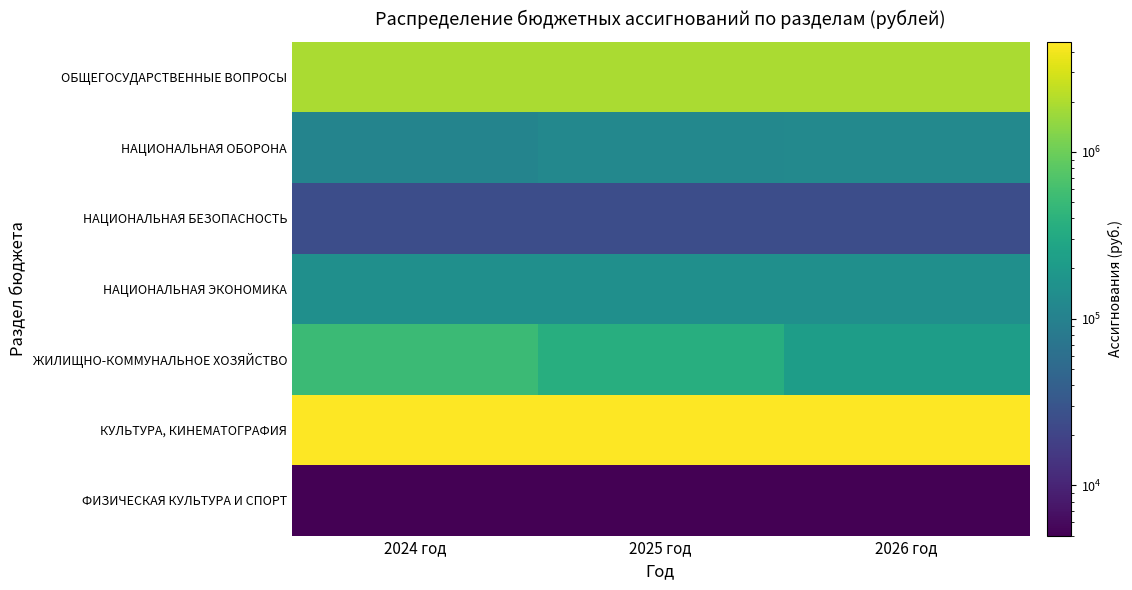

Reading left to right, extract all data points from this chart.

ОБЩЕГОСУДАРСТВЕННЫЕ ВОПРОСЫ: 2024 год=1936320	2025 год=1936320	2026 год=1936320
НАЦИОНАЛЬНАЯ ОБОРОНА: 2024 год=109468	2025 год=119519	2026 год=123728
НАЦИОНАЛЬНАЯ БЕЗОПАСНОСТЬ: 2024 год=24800	2025 год=24800	2026 год=24800
НАЦИОНАЛЬНАЯ ЭКОНОМИКА: 2024 год=150000	2025 год=150000	2026 год=150000
ЖИЛИЩНО-КОММУНАЛЬНОЕ ХОЗЯЙСТВО: 2024 год=527800	2025 год=363600	2026 год=223600
КУЛЬТУРА, КИНЕМАТОГРАФИЯ: 2024 год=4571600	2025 год=4571600	2026 год=4571600
ФИЗИЧЕСКАЯ КУЛЬТУРА И СПОРТ: 2024 год=5000	2025 год=5000	2026 год=5000